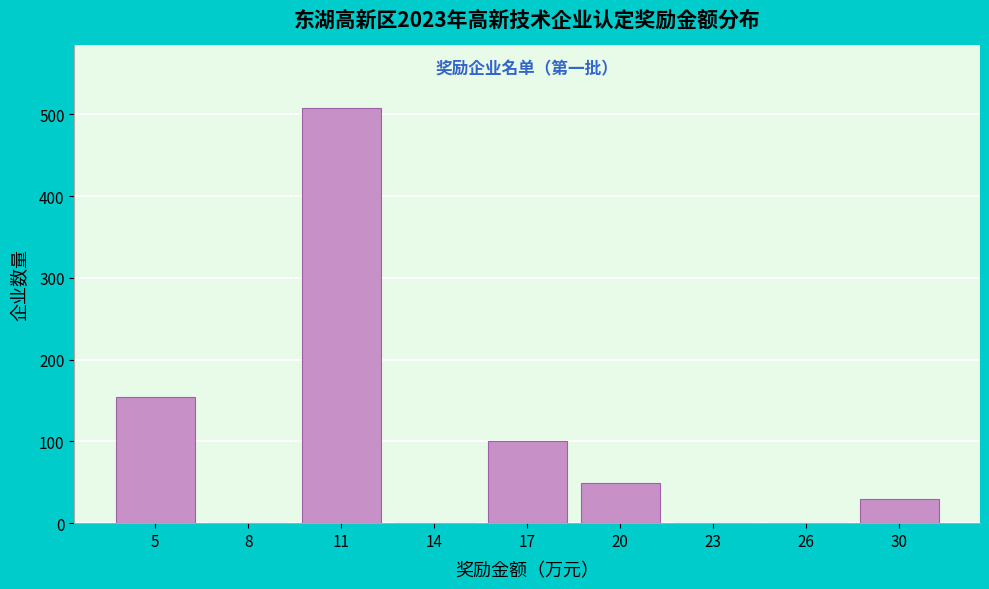

Reading right to left, what are all the values shown in this chart?

30=30	26=0	23=0	20=49	17=100	14=0	11=508	8=0	5=154